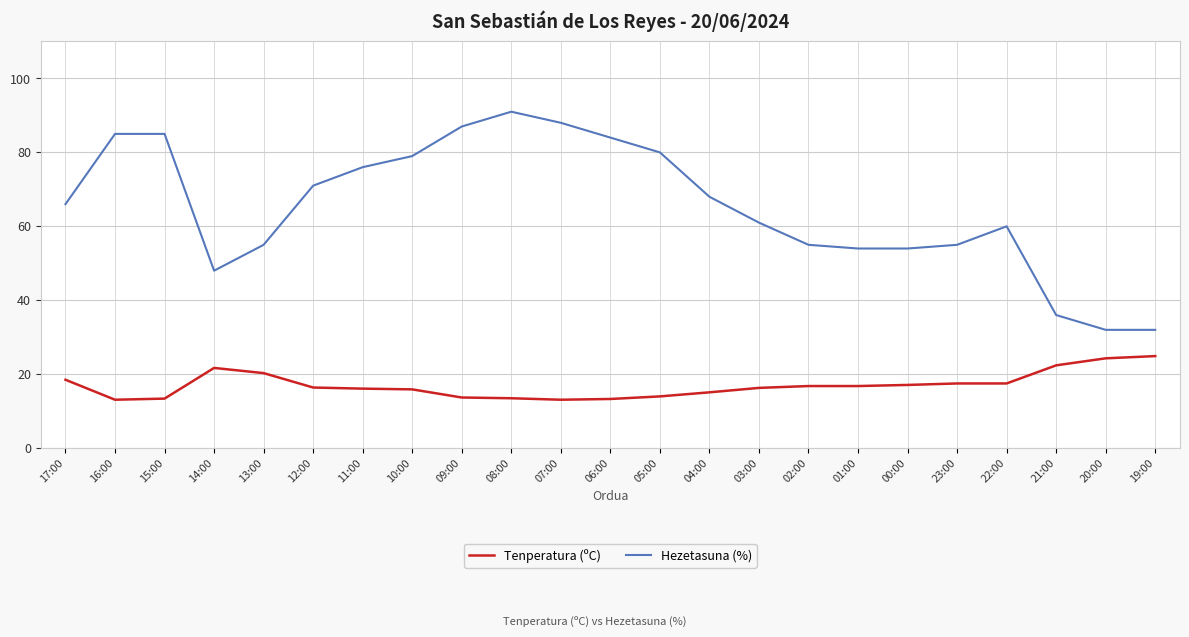

At which category is the sum across all series the highest?

08:00